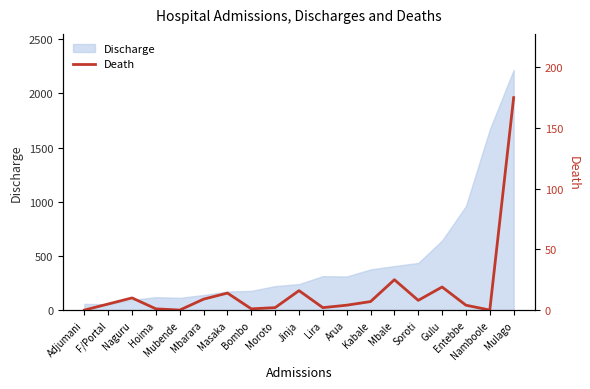

What is the value of the 19th point from the left?

175